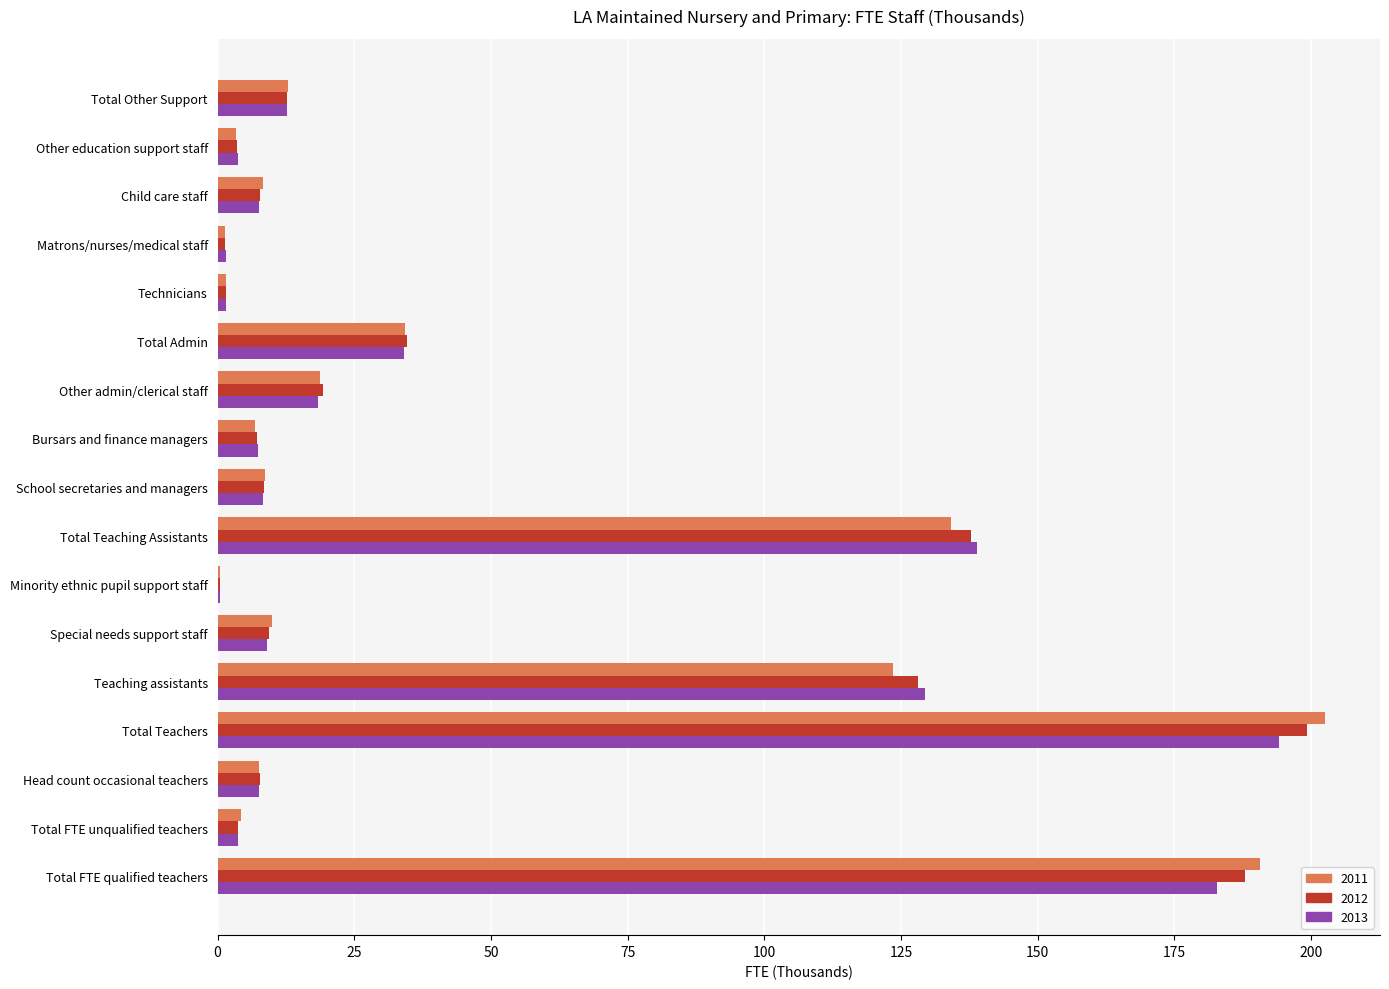

At which category is the sum across all series the highest?

Total Teachers